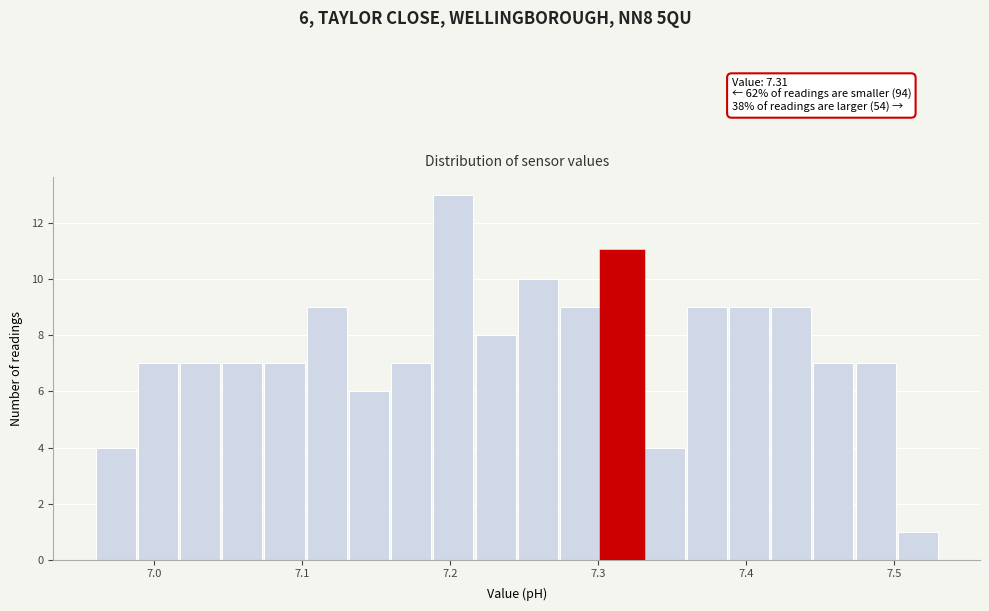

Read against the x-axis, roughly where is the centre of the tallest bar?

7.20